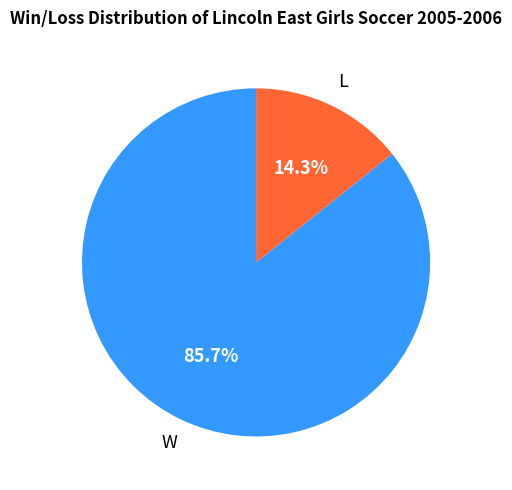

Is there a majority slice in this chart?

Yes